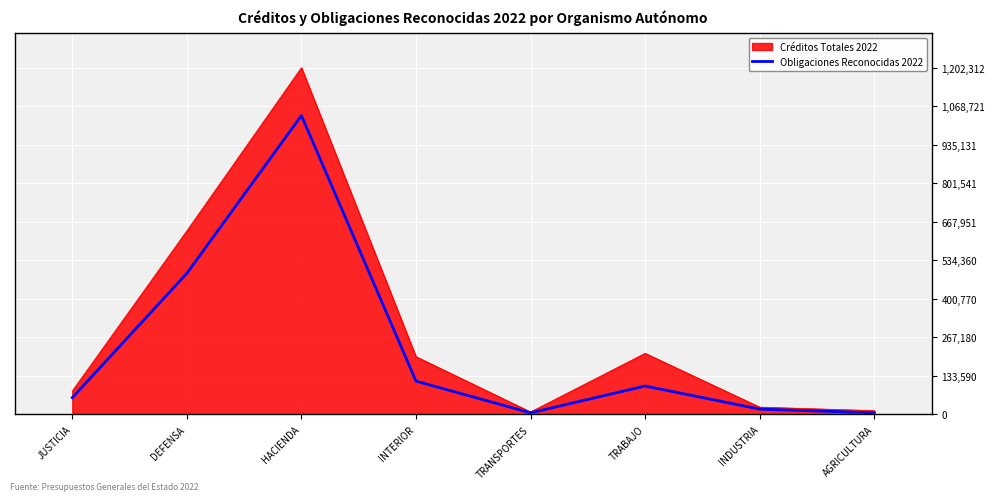

Which series has the largest range (max minus min)?

Créditos Totales 2022